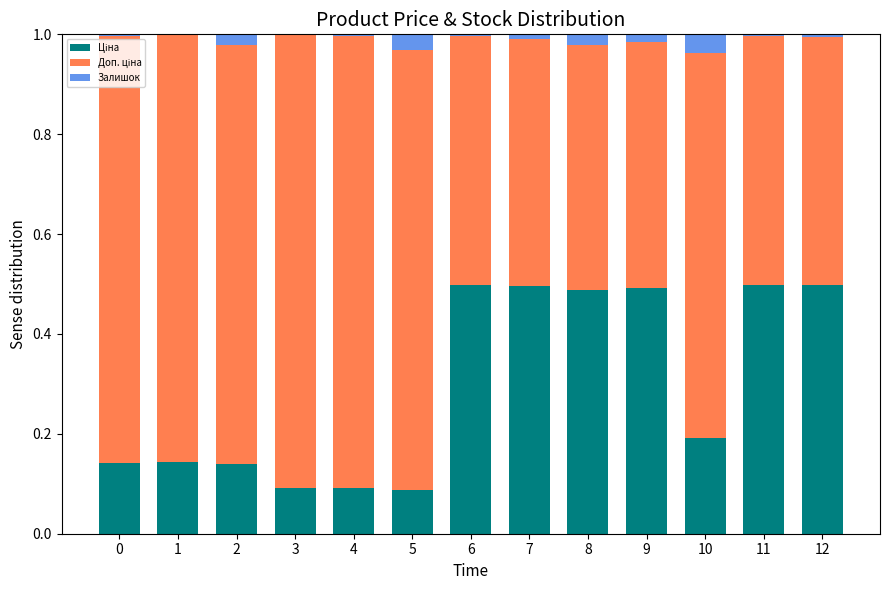

What is the sum of all Ціна values?

3.9